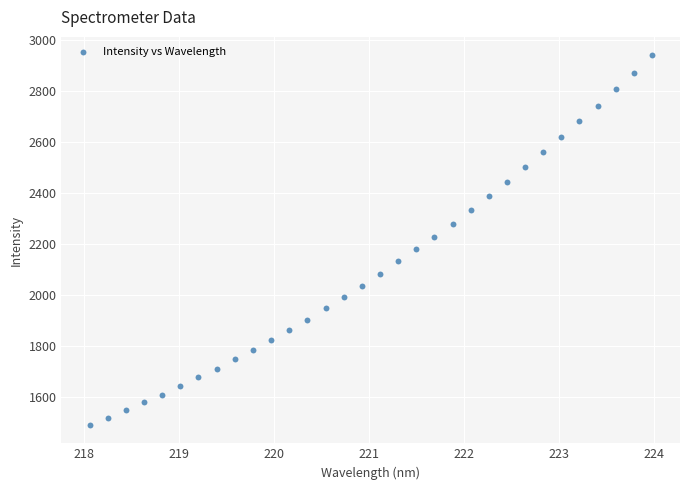

What is the range of X values (max minus min)?

5.9